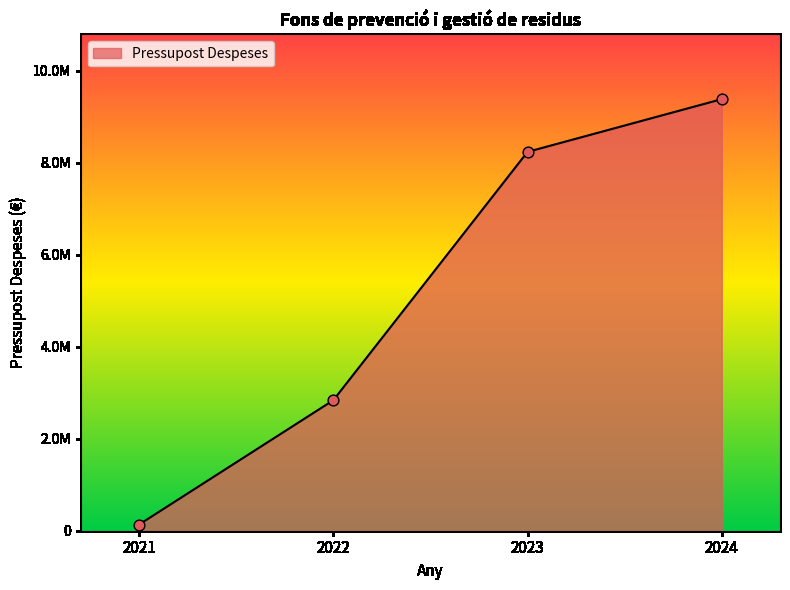

What is the ratio of the value at 2024 to the value at 2022?

3.3